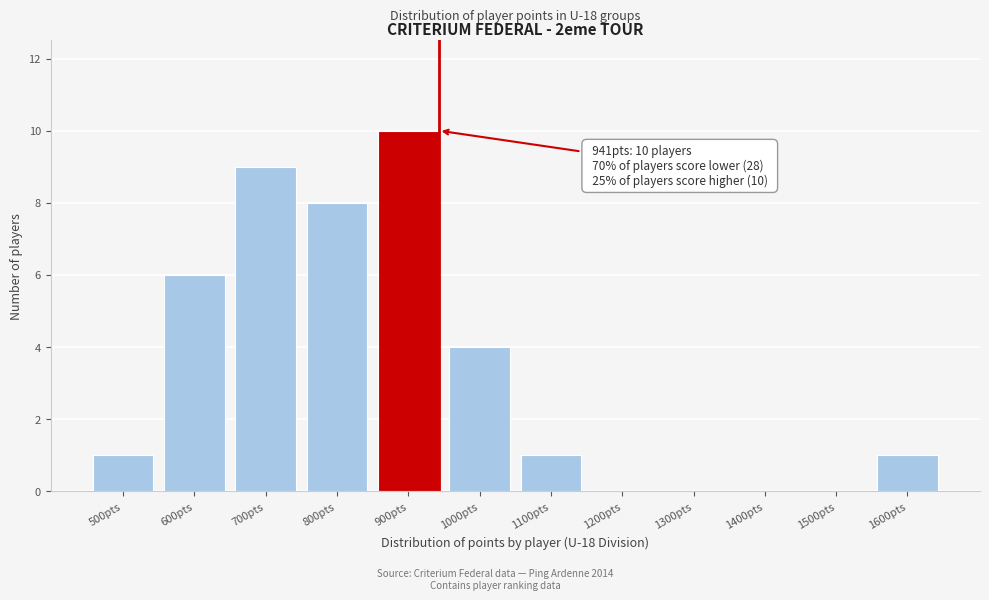

Reading right to left, what are all the values shown in this chart?

1600pts=1	1500pts=0	1400pts=0	1300pts=0	1200pts=0	1100pts=1	1000pts=4	900pts=10	800pts=8	700pts=9	600pts=6	500pts=1